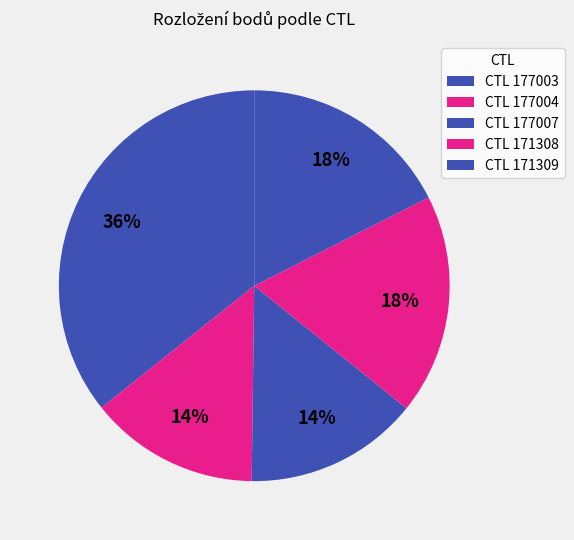

Which category has the biggest portion of the pie?

177003